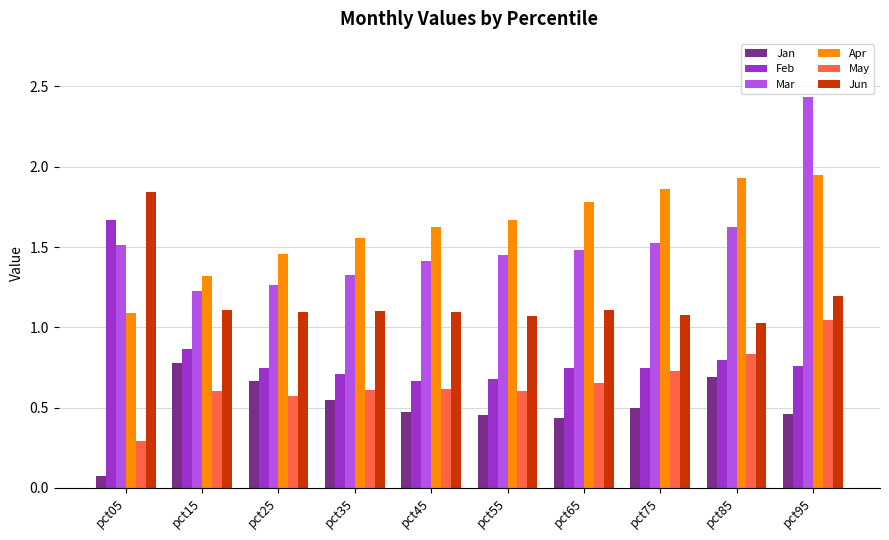

Which series has the largest range (max minus min)?

Mar